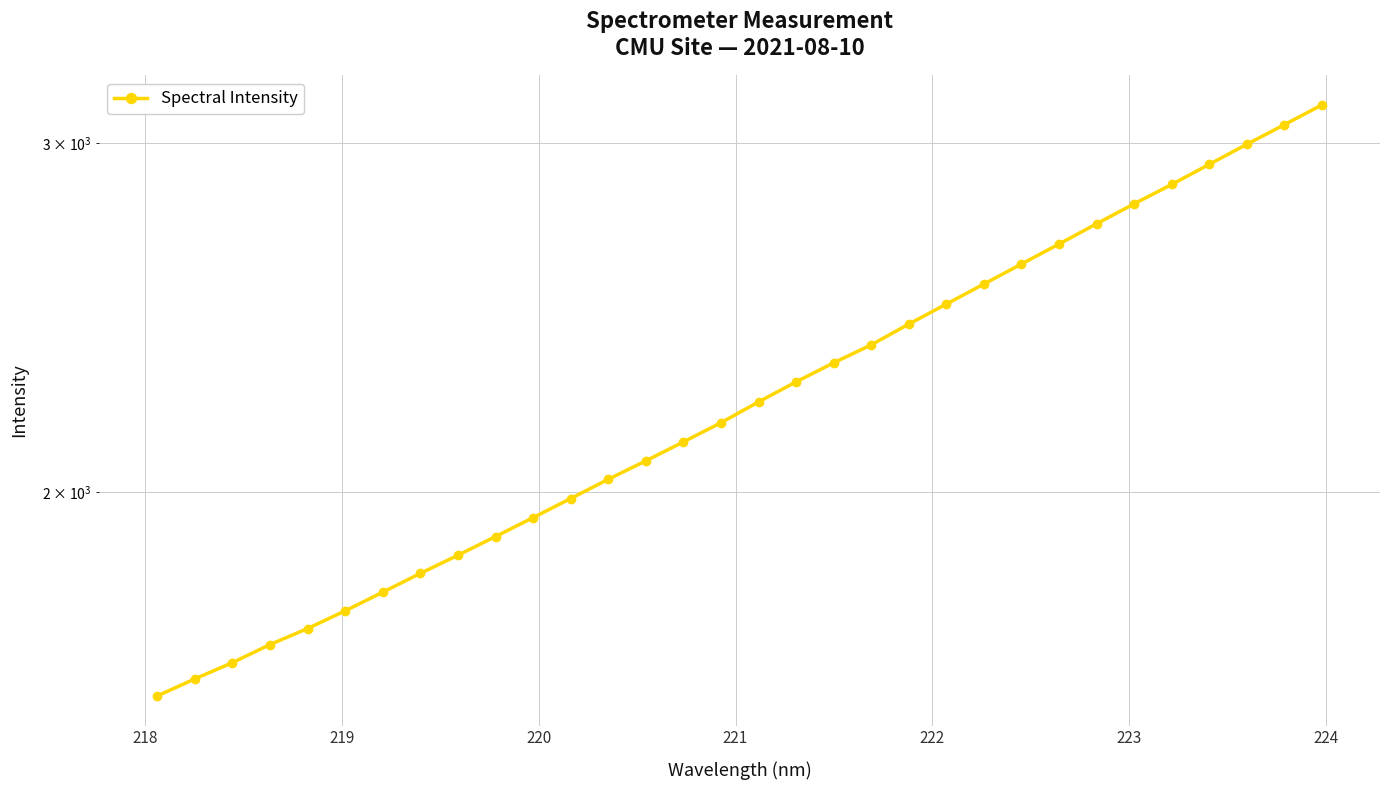

Count the number of data series in this chart.

1